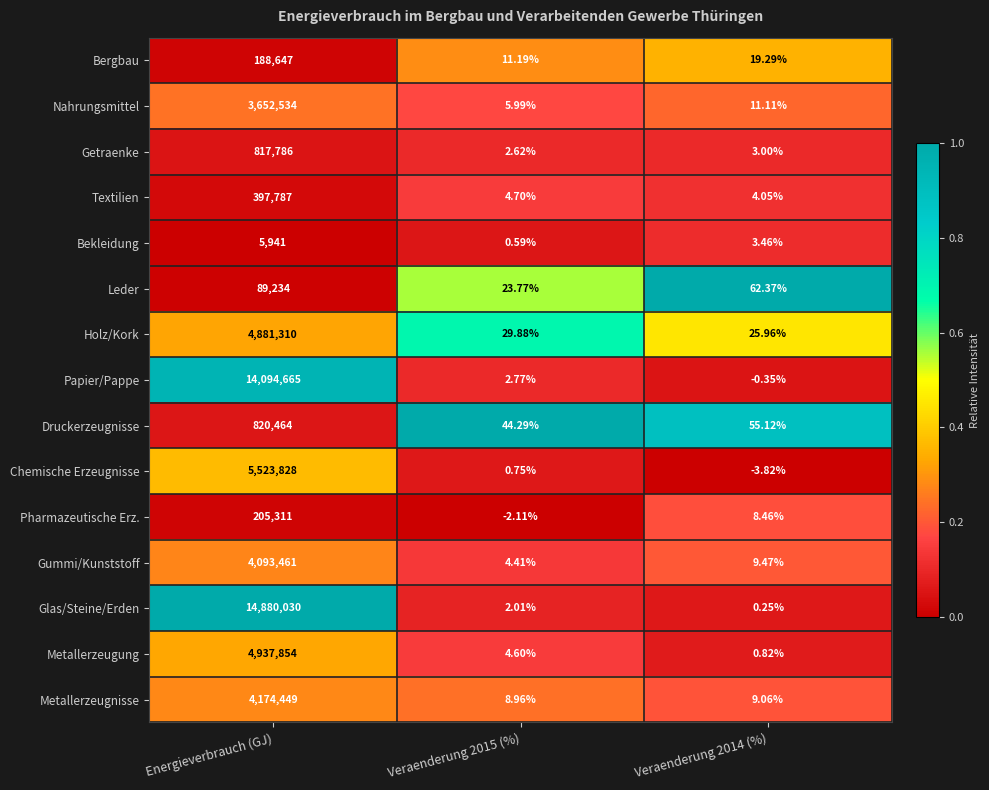

At how many categories does at least one series exceed 0?

3